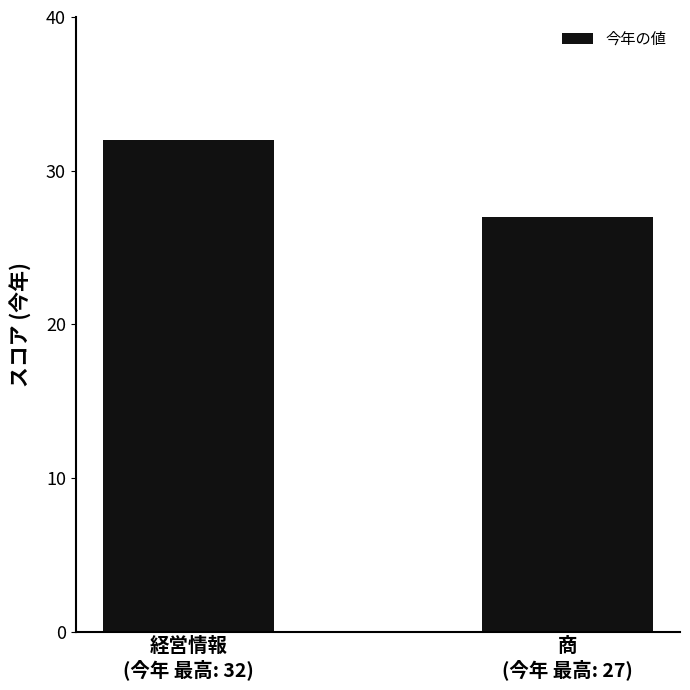

What is the ratio of the value at 商
(今年 最高: 27) to the value at 経営情報
(今年 最高: 32)?

0.8